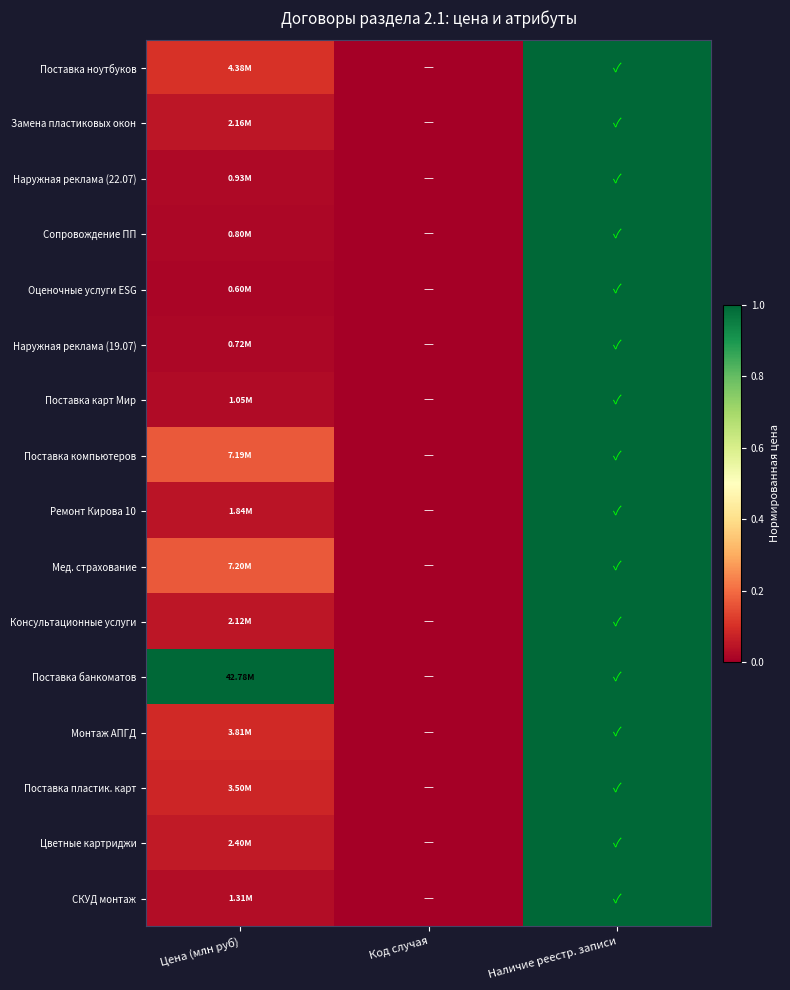

How many distinct data groups are displayed?

16